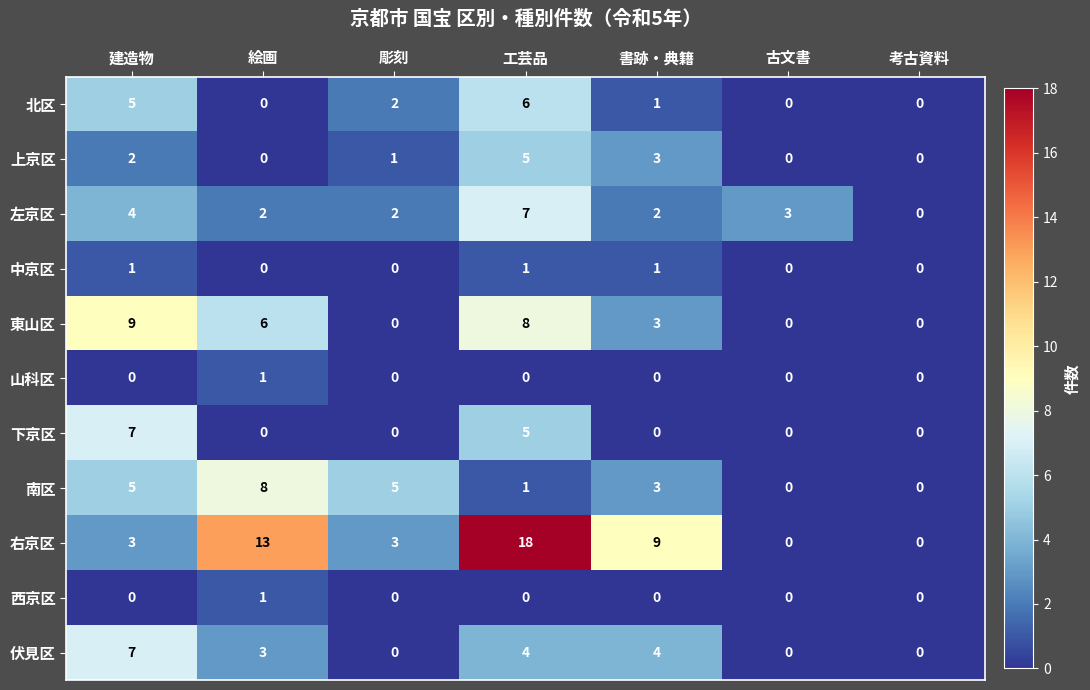

How many values in 上京区 are above zero?

4